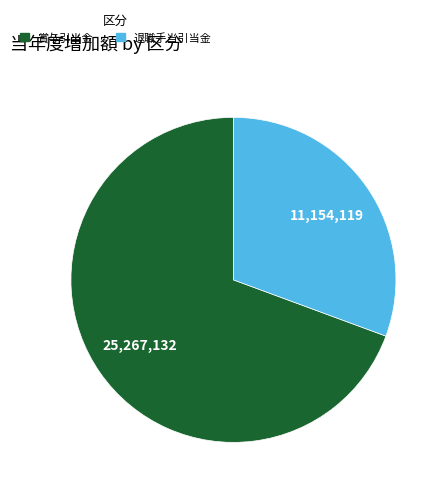

Is there a majority slice in this chart?

Yes